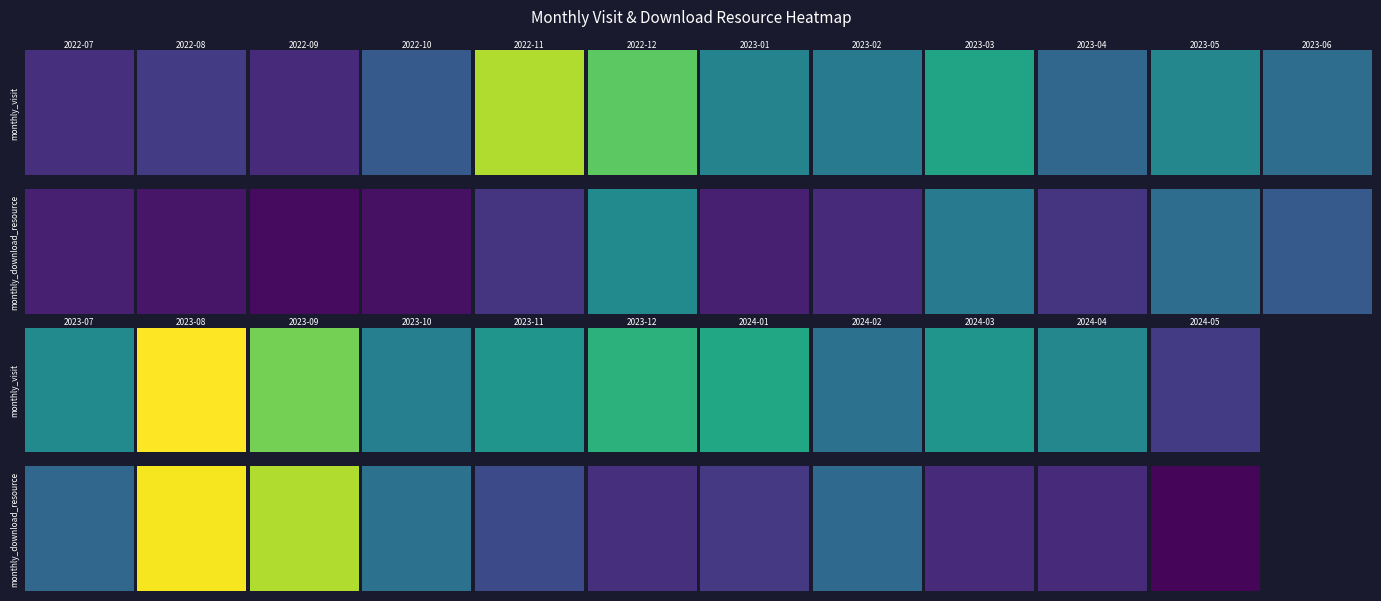

True or false: 2023-09 has a value of 90 at 0.

False